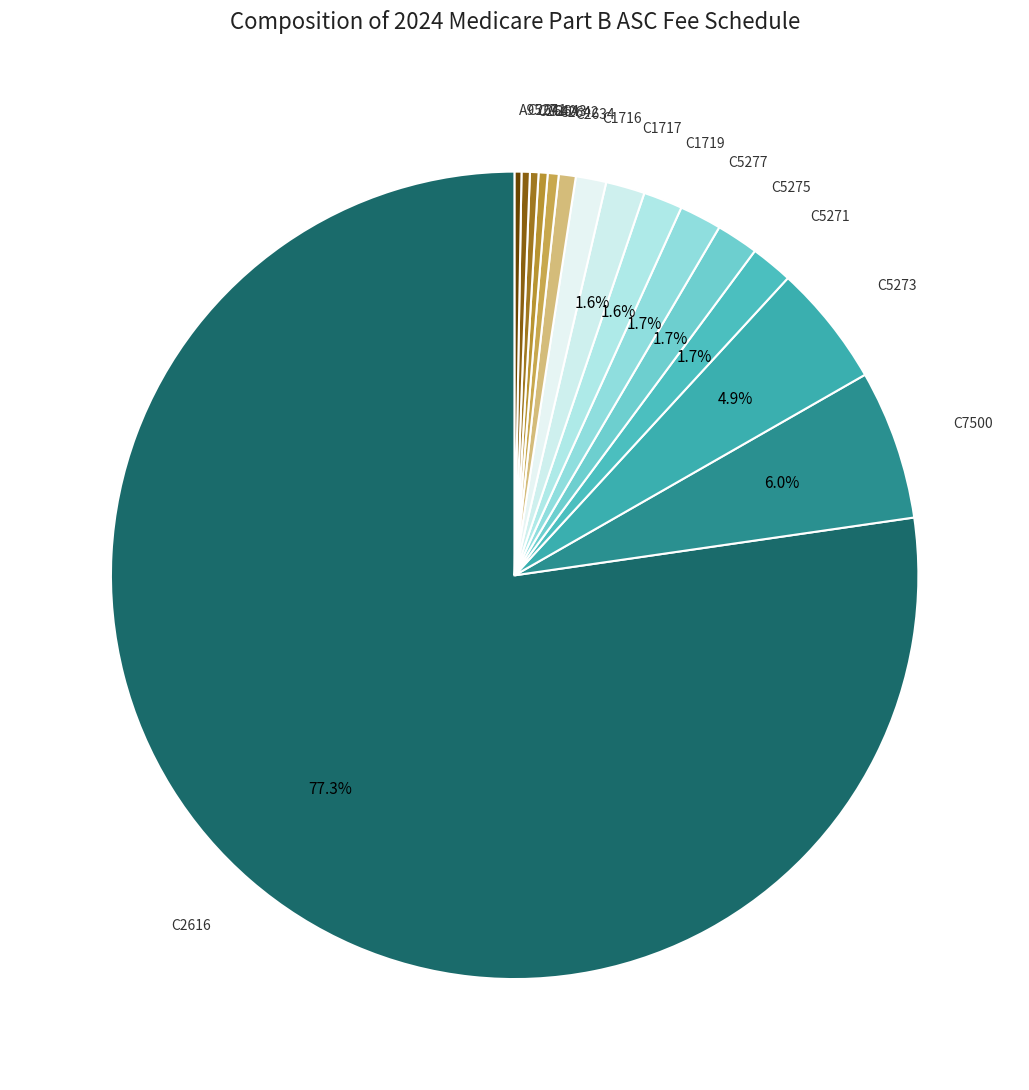

Is there a majority slice in this chart?

Yes